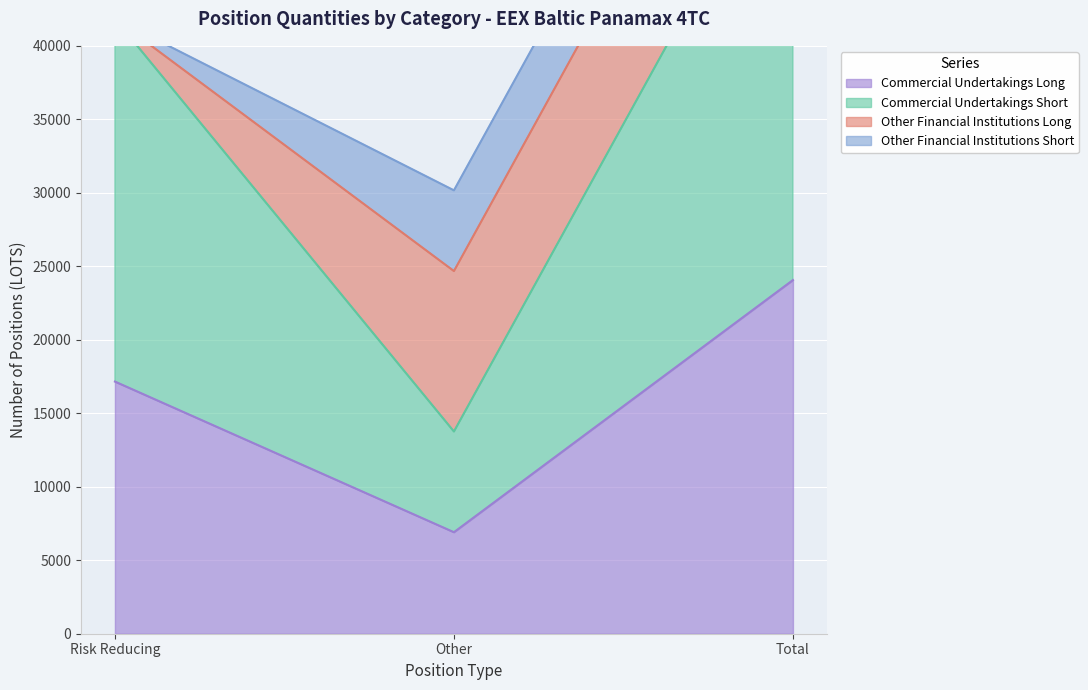

Which series has the widest spread of values?

Commercial Undertakings Short